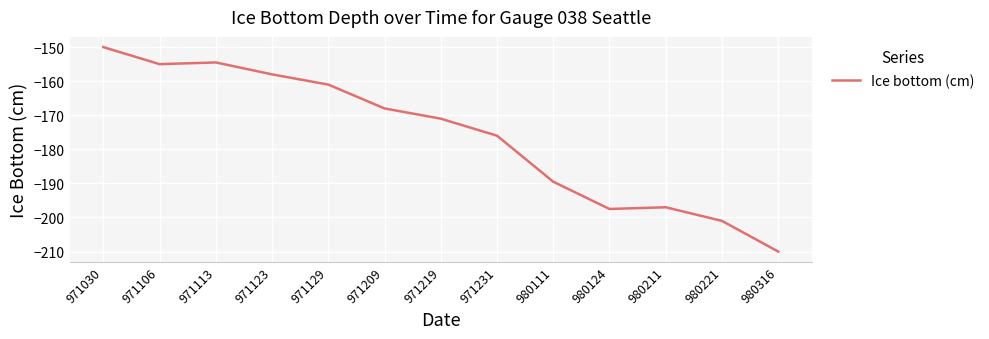

Where is the first local maximum?

971113